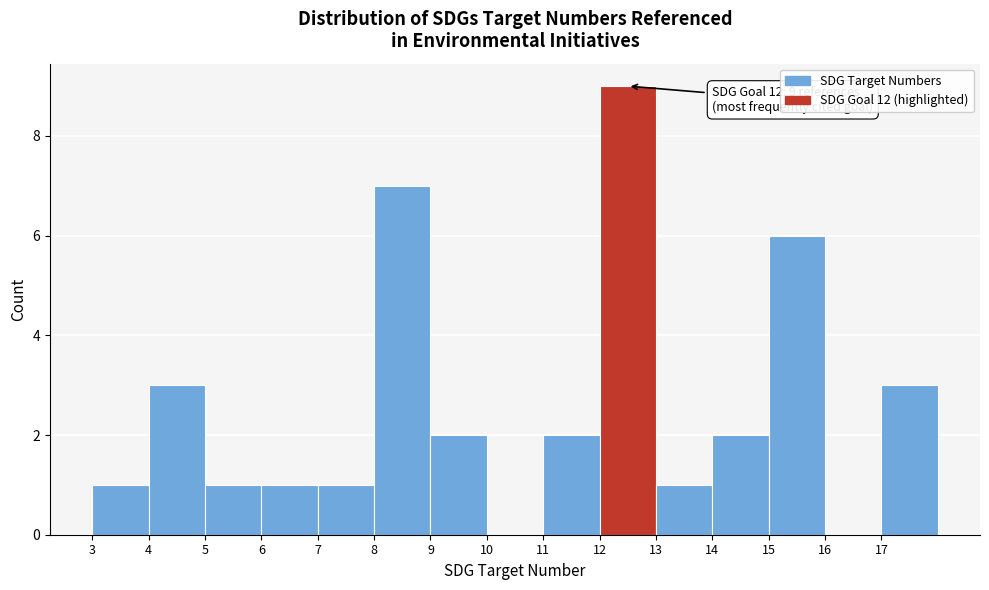

Which range on the x-axis has the tallest bar?

12 to 13